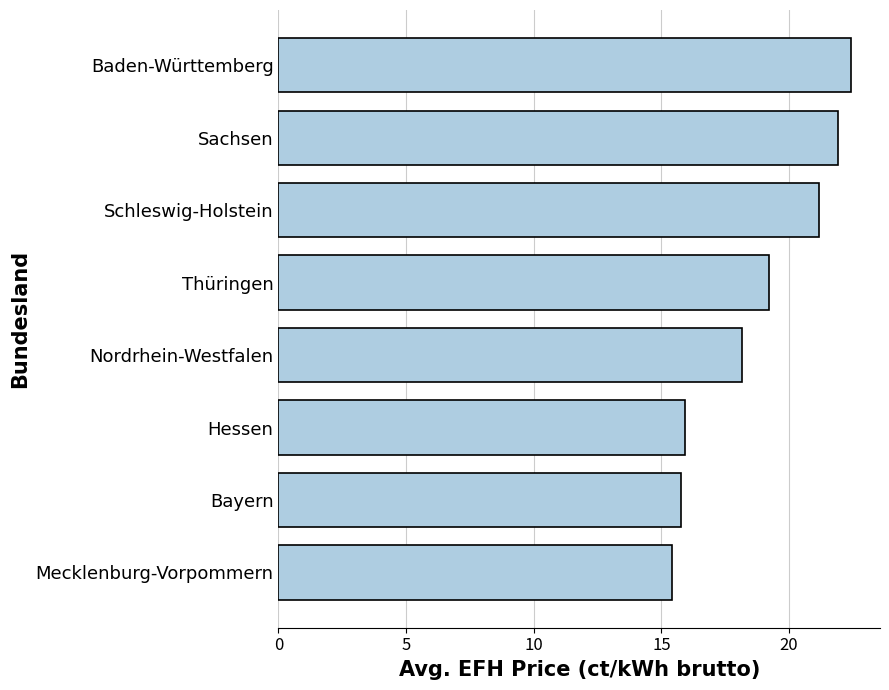

Reading top to bottom, extract all data points from this chart.

22.4	21.9	21.2	19.2	18.1	15.9	15.8	15.4